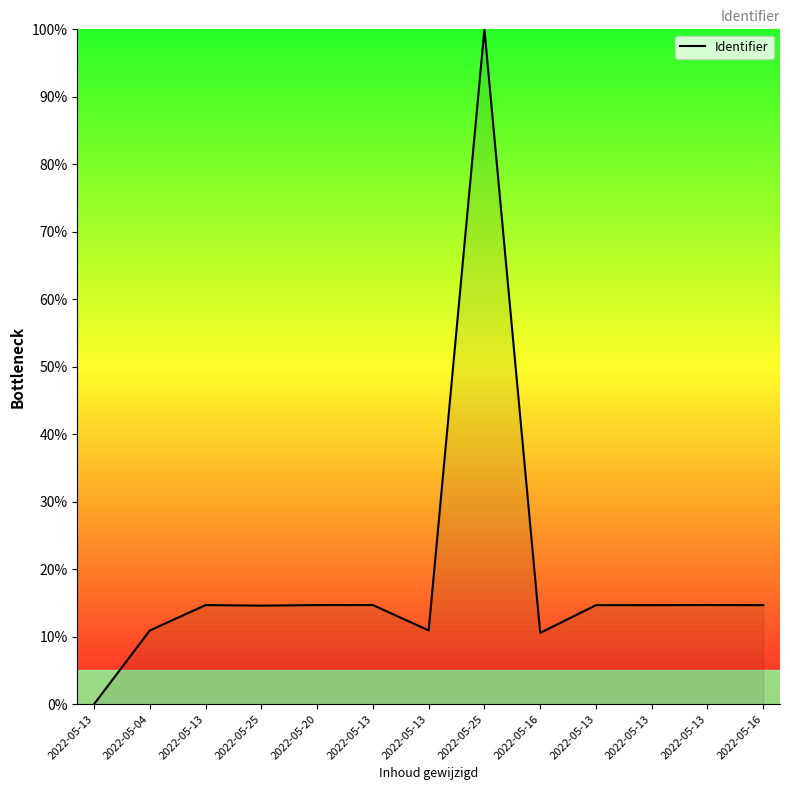

Reading right to left, transcribe all the data shown in this chart.

14.7	14.7	14.7	14.7	10.6	100.0	10.9	14.7	14.7	14.6	14.7	10.9	0.0